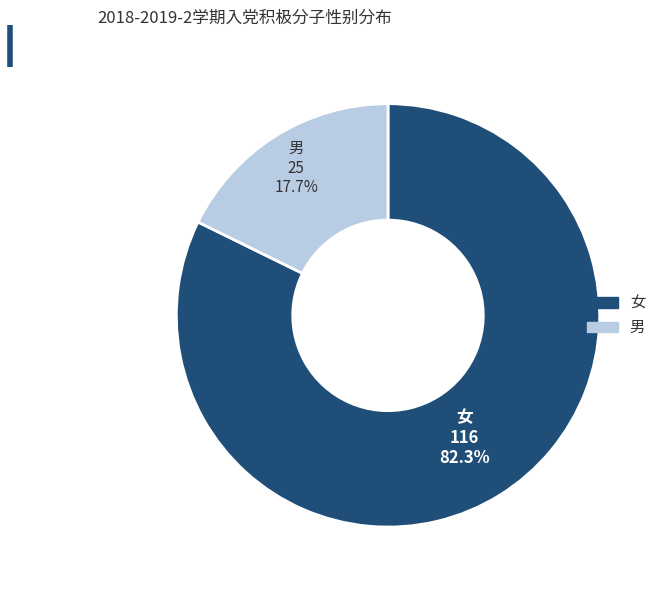

To the nearest percent, what is the combined percentage of 女 and 男?

100%